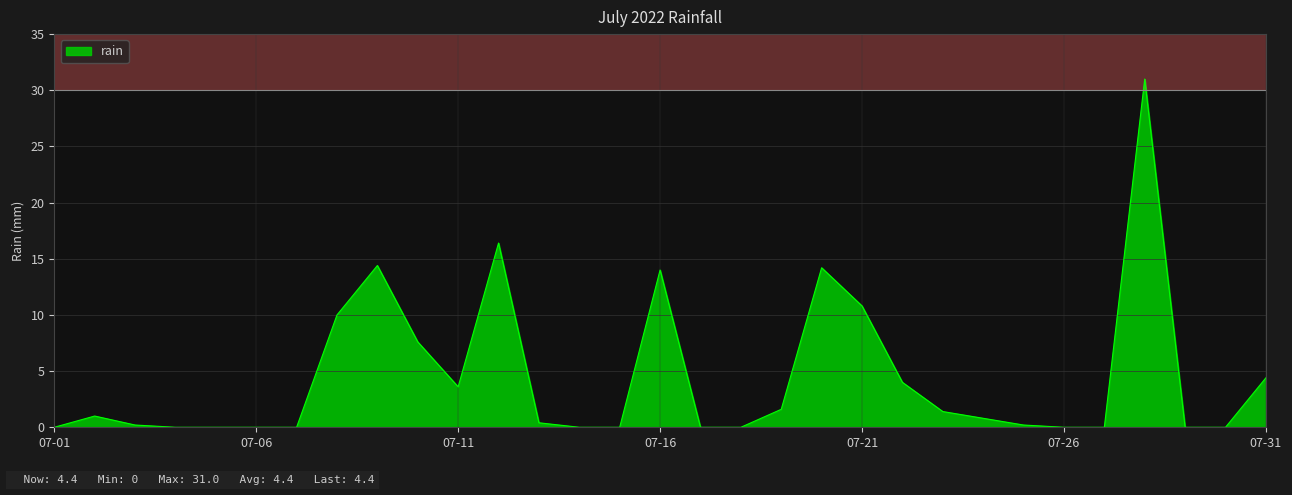

What is the difference between the maximum and minimum values?

31.0